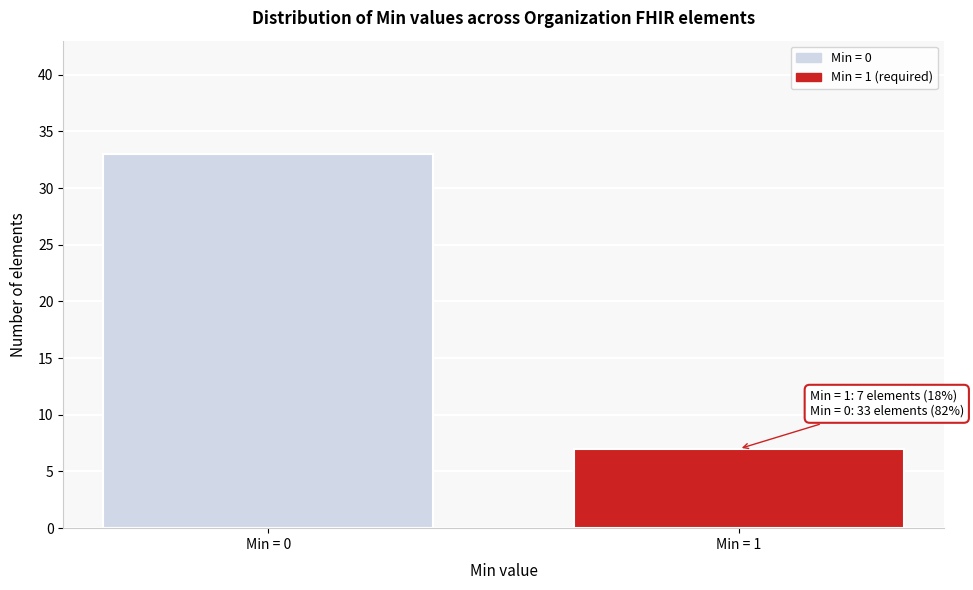

Reading right to left, transcribe all the data shown in this chart.

Min = 1=7	Min = 0=33